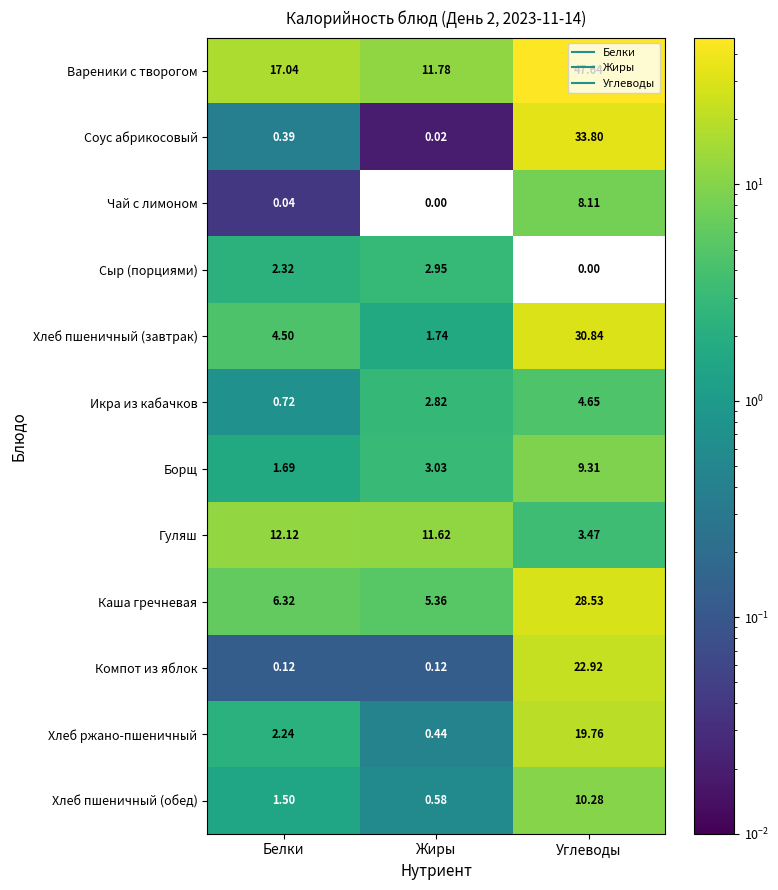

At which label does Сыр (порциями) first exceed 2?

Белки